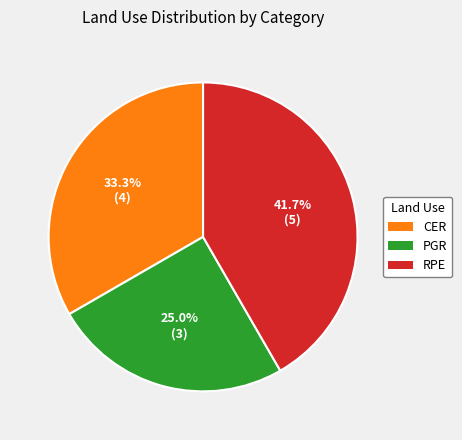

Count the number of slices in the pie.

3